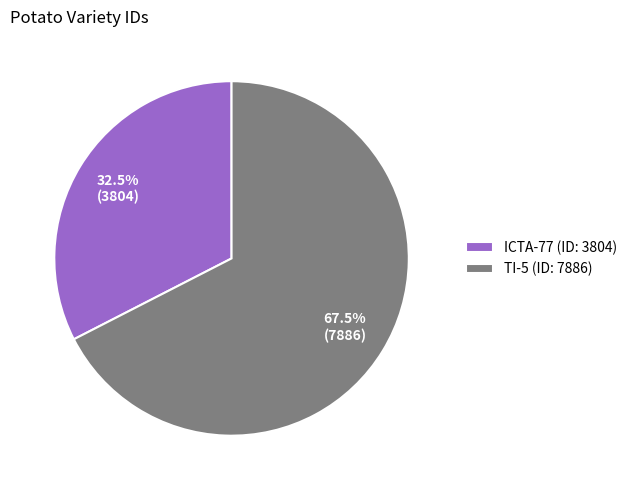

Is the sum of ICTA-77 and TI-5 greater than half?

Yes